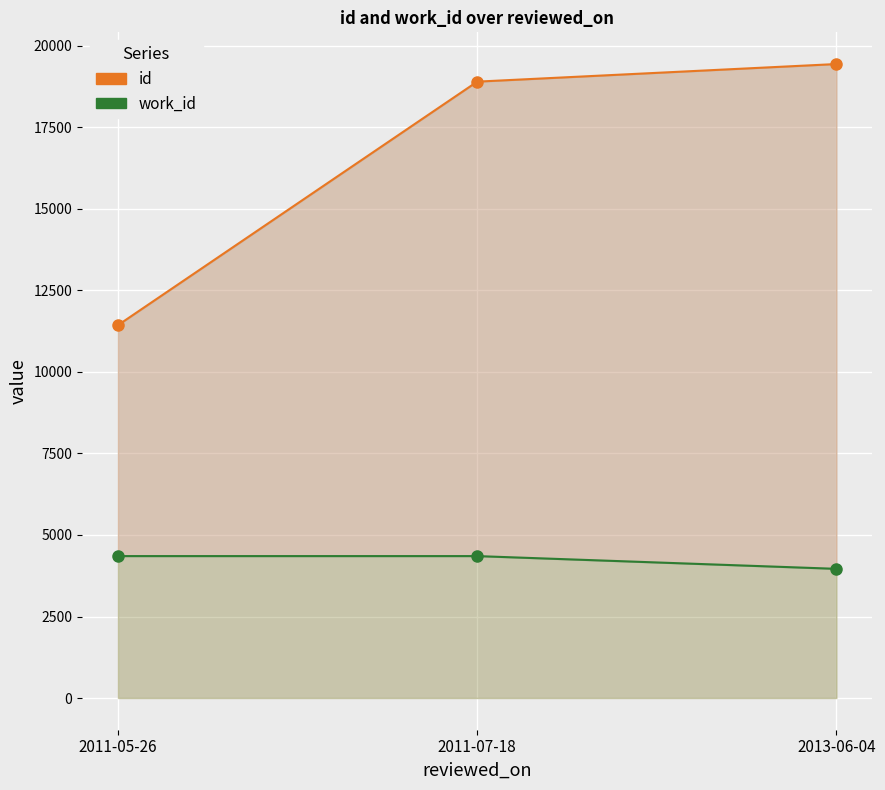

At which category is the sum across all series the highest?

2013-06-04